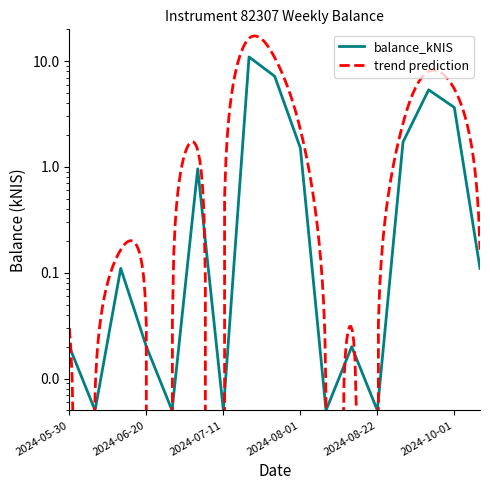

List the labels in order of value, smallest first.

2024-06-06, 2024-06-27, 2024-07-11, 2024-08-08, 2024-08-22, 2024-05-30, 2024-06-20, 2024-08-15, 2024-06-13, 2024-10-10, 2024-07-04, 2024-08-01, 2024-09-19, 2024-10-01, 2024-09-26, 2024-07-25, 2024-07-18